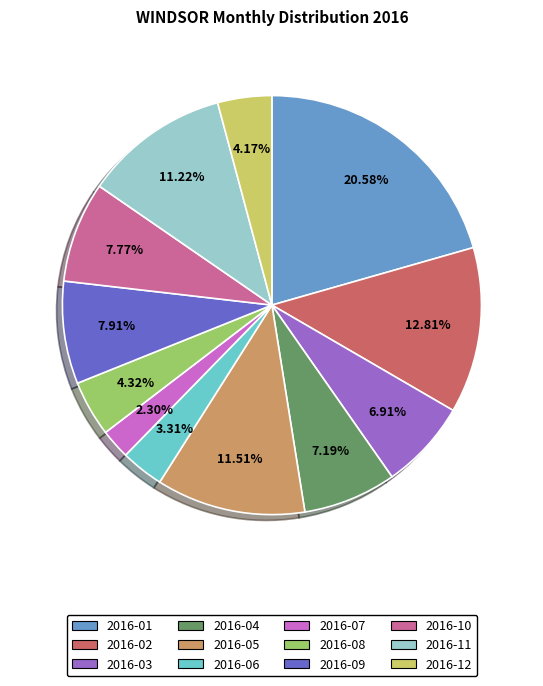

Which slice is the largest?

2016-01